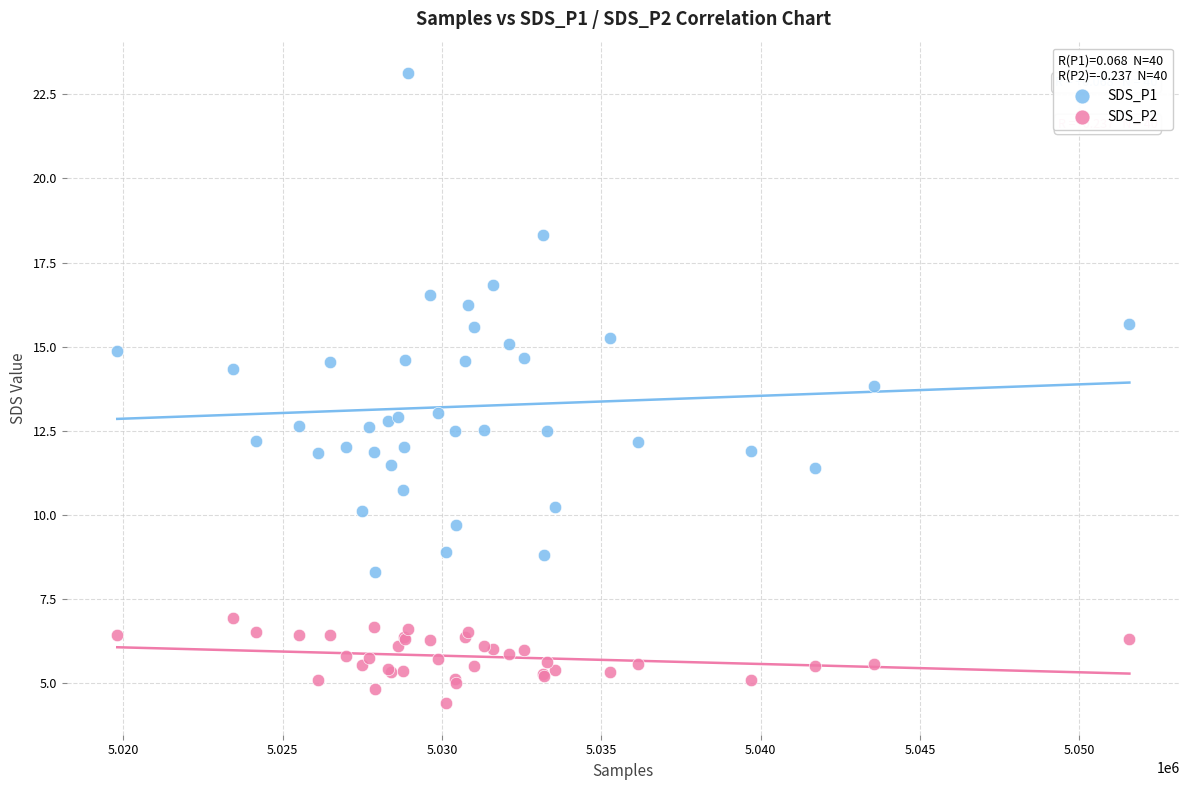

What are all the series names shown in the legend?

SDS_P1, SDS_P2